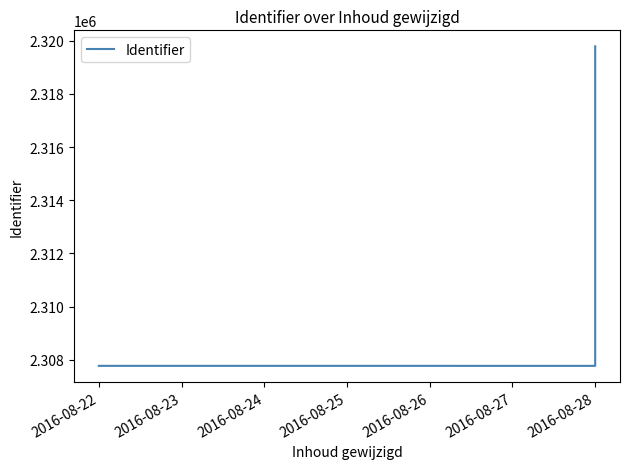

The value at 2016-08-28 is 3057385. True or false?

False